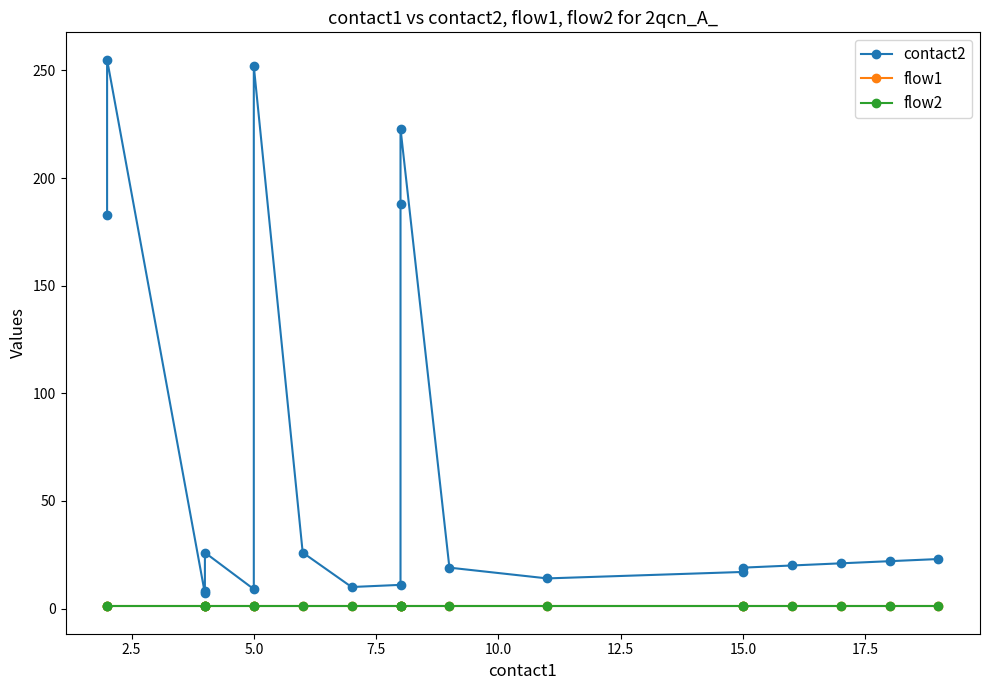

Is the value of flow2 at 14 greater than the value of flow1 at 0.0?

No